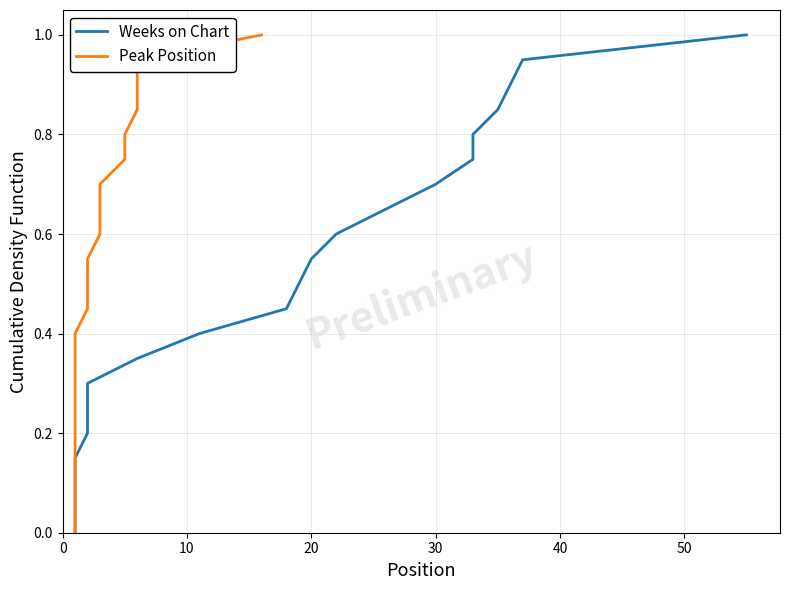

True or false: Peak Position and Weeks on Chart cross at least once.

False